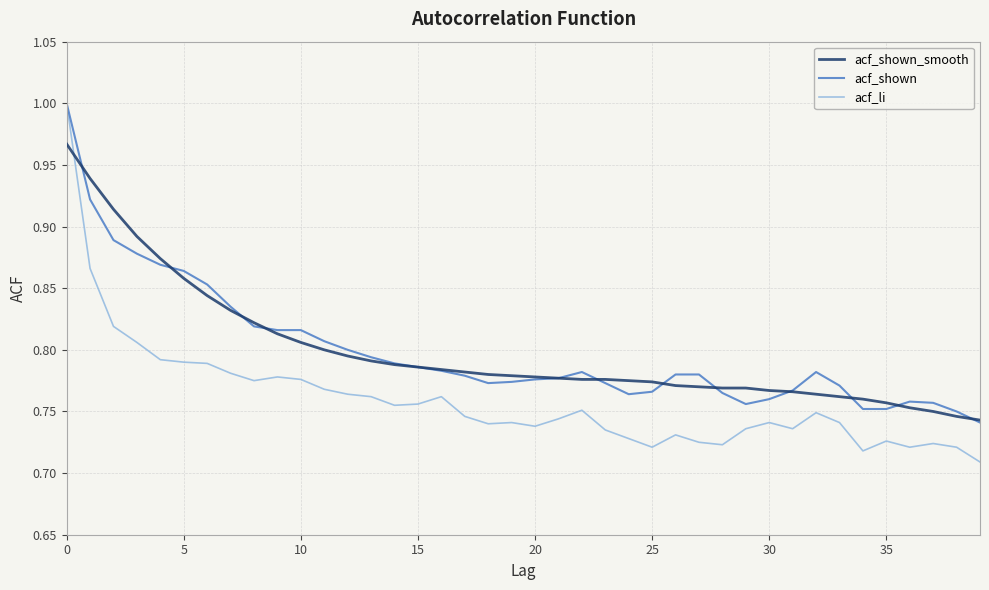

Does the chart display data point markers on the line(s)?

No